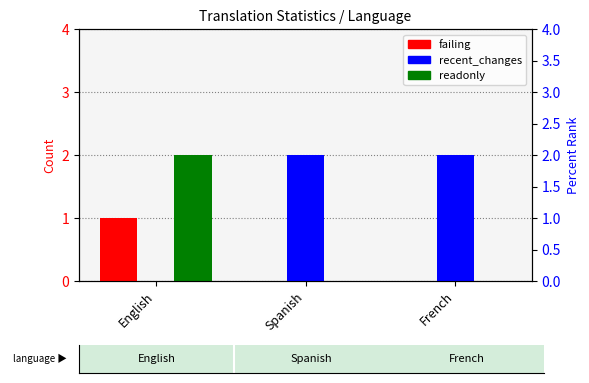

Is it true that readonly equals 2 at English?

True